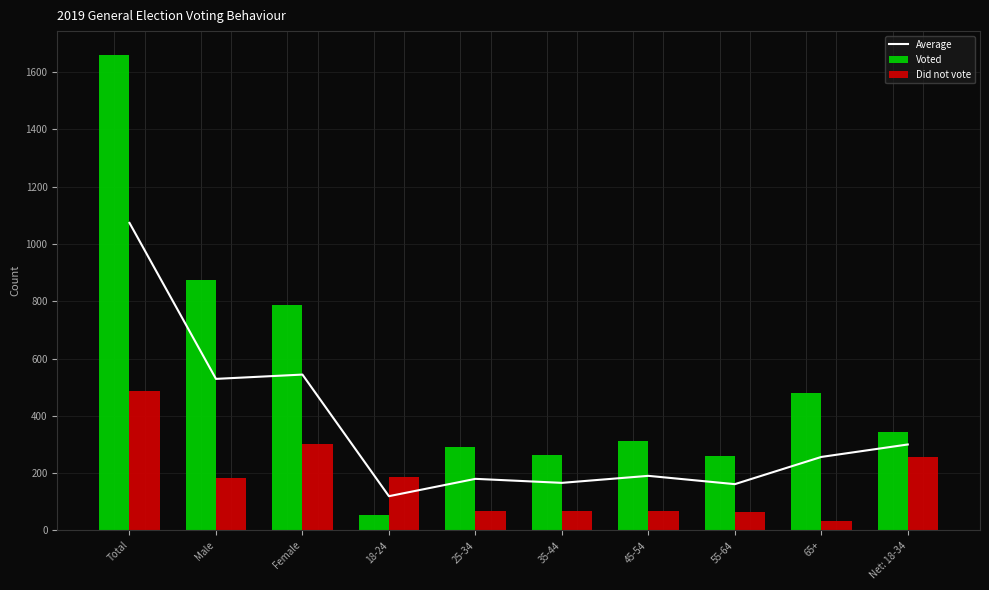

Rank the series at Male from lowest to highest value.

Did not vote, Average, Voted